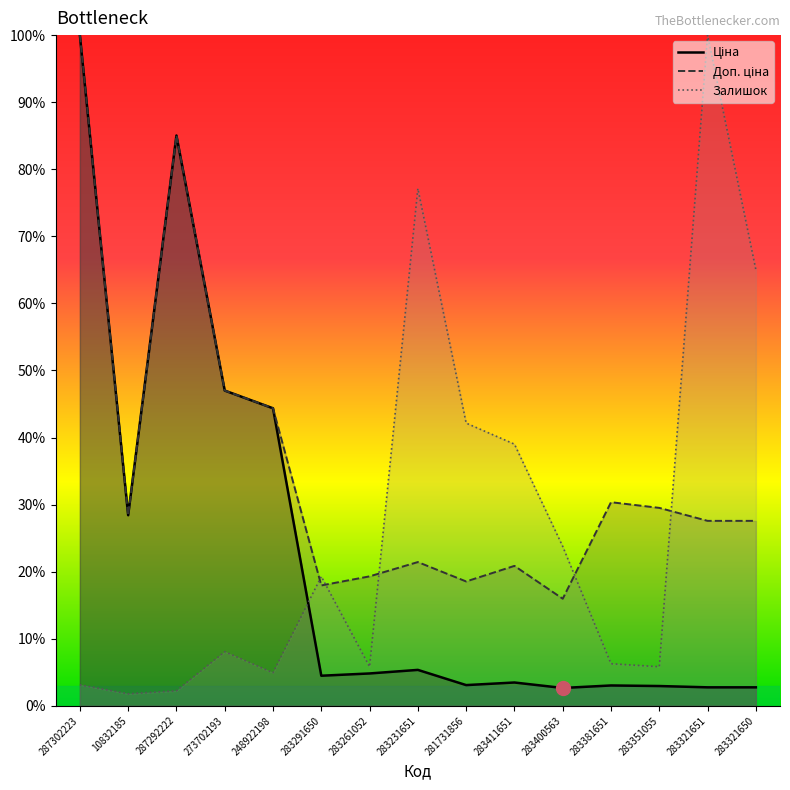

Which series has the largest range (max minus min)?

Залишок